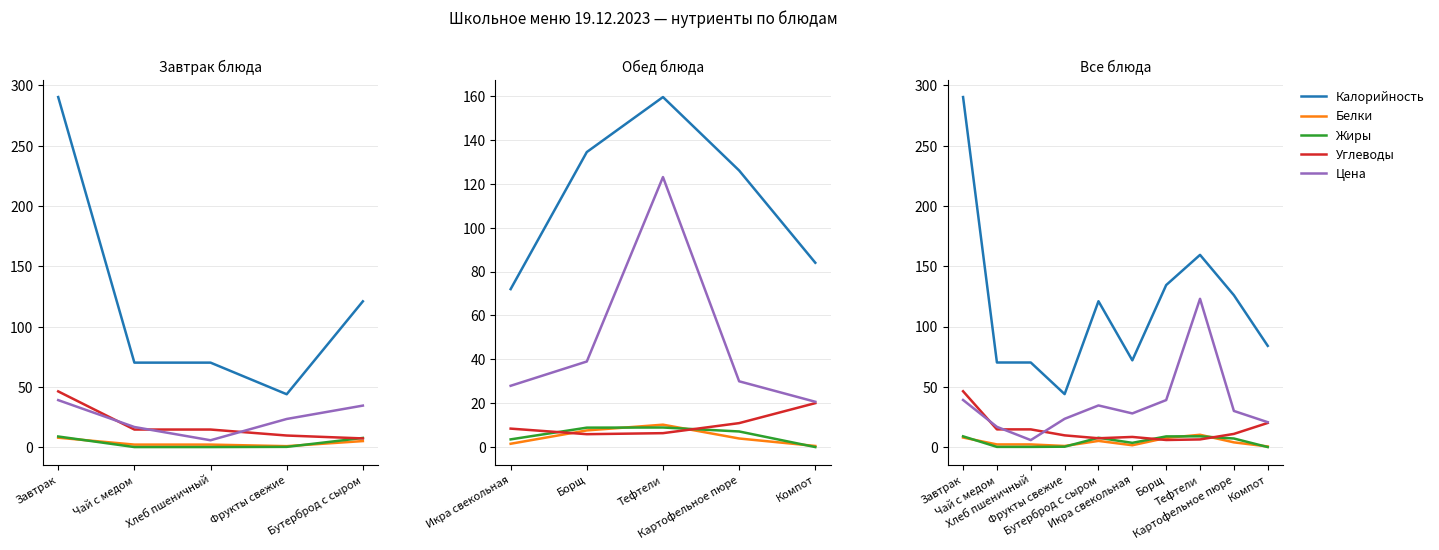

True or false: Калорийность has a value of 111.4 at Икра свекольная.

False